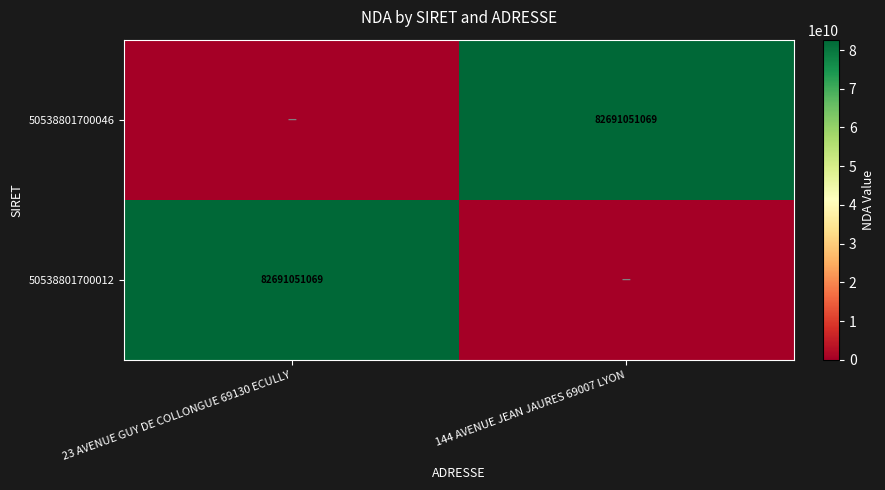

How many categories are shown in the chart?

2